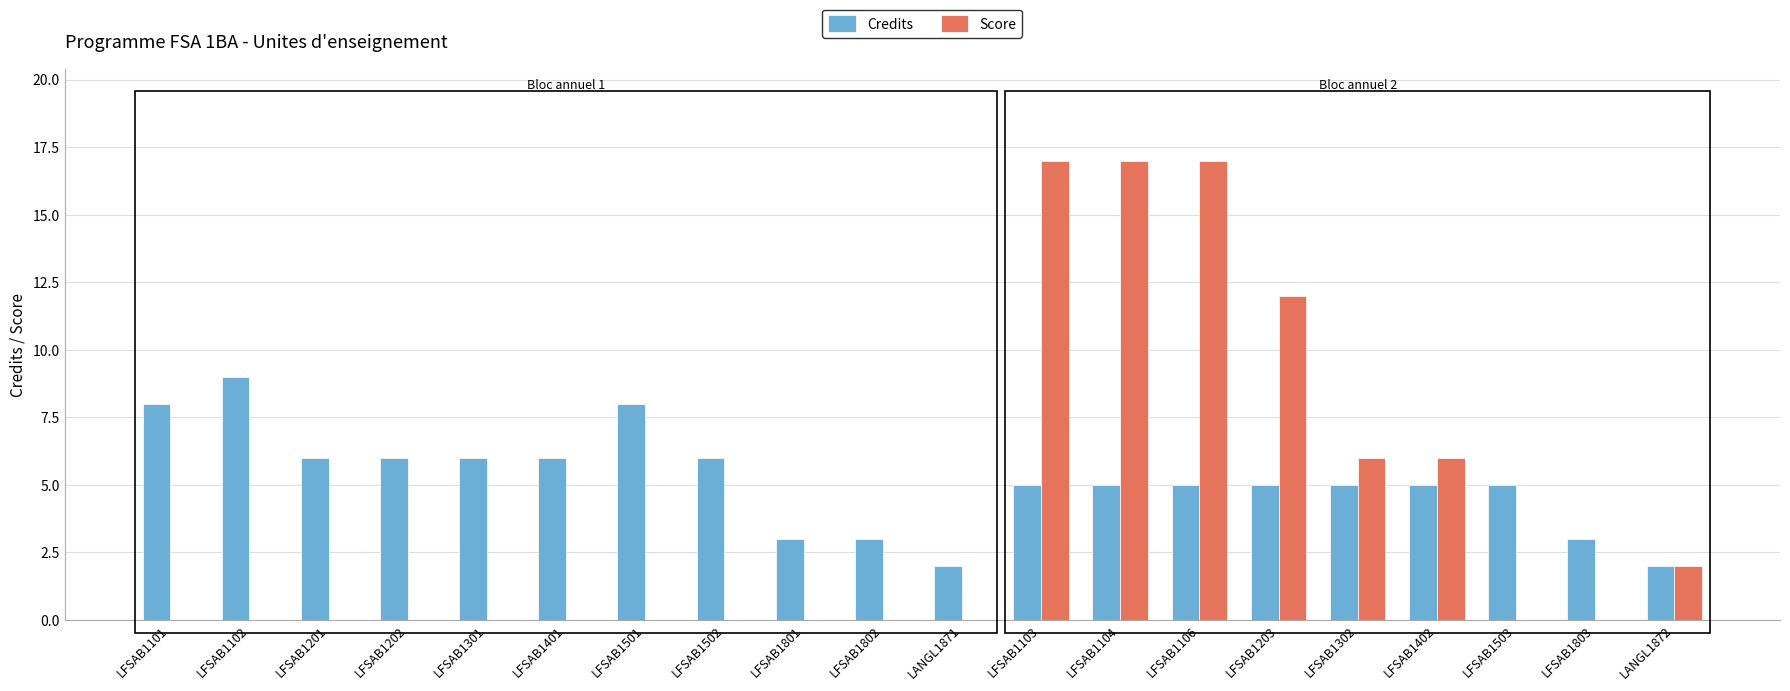

Is the value of Score at LFSAB1803 greater than the value of Credits at LFSAB1101?

No